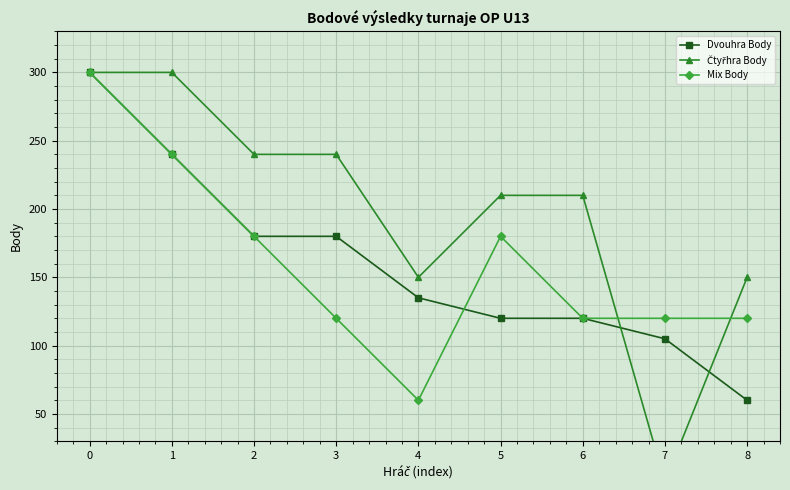

What is the spread (max minus min) of values at 3?

120